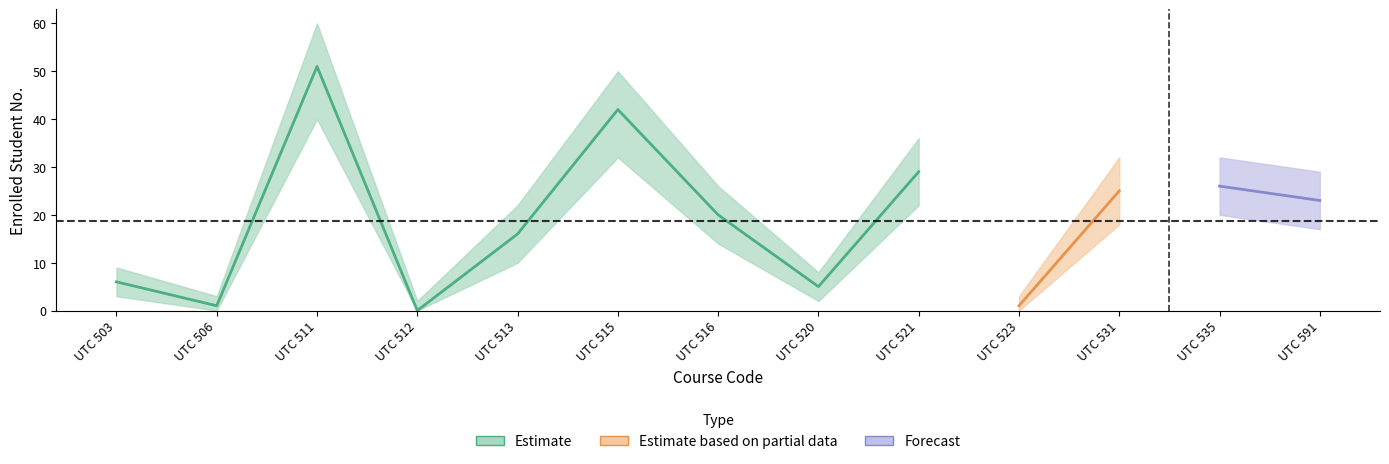

Between UTC 531 and UTC 591, which is larger?

UTC 531